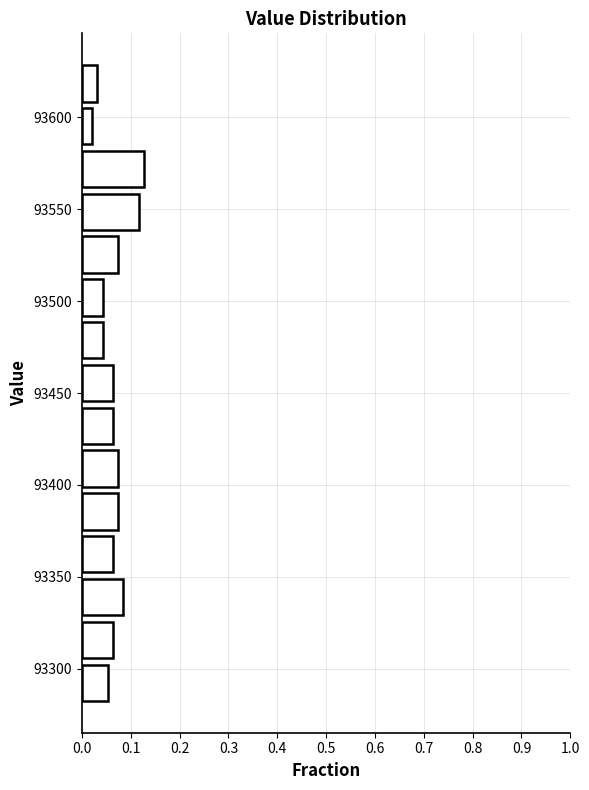

What is the length of the bar covering 93605 to 93630 on the y-axis? Neither the bar edges nor the lengths are printed on the chart, so give them approximately, as read against the axes.

0.03